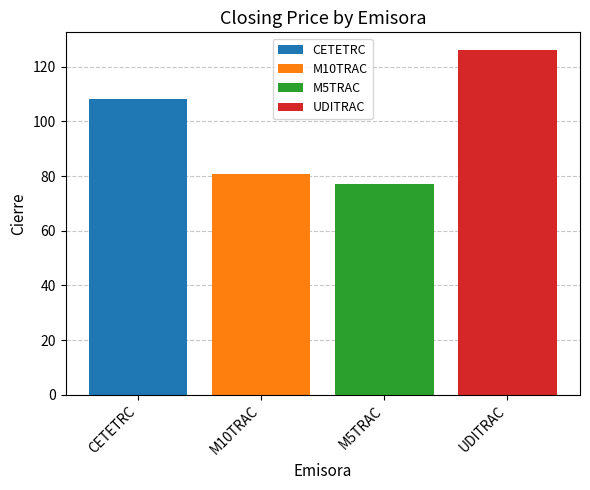

Count the number of values greater than 108.

2